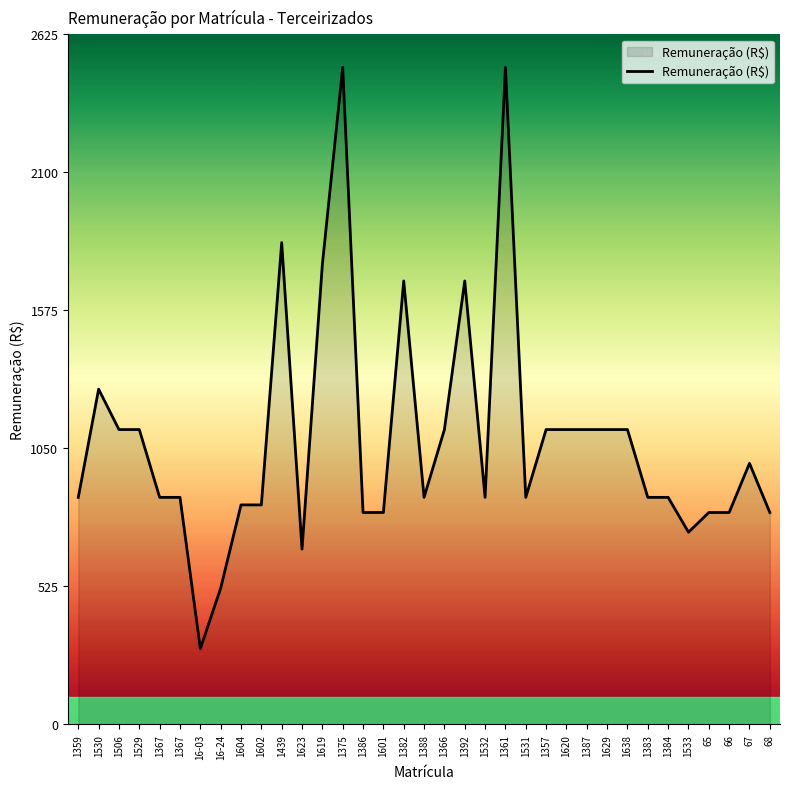

What is the change in value from 1367 to 65?

-57.6